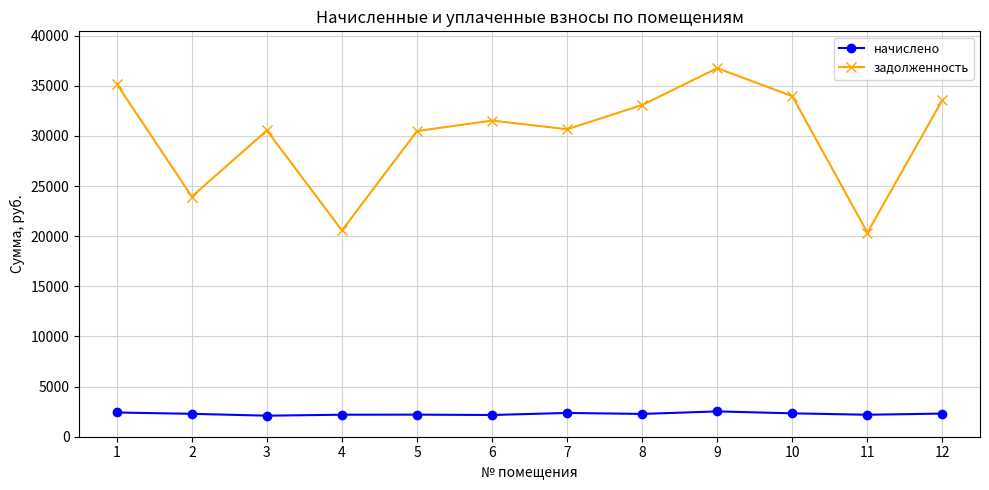

What is the difference between the начислено values at 9 and 7?

152.7